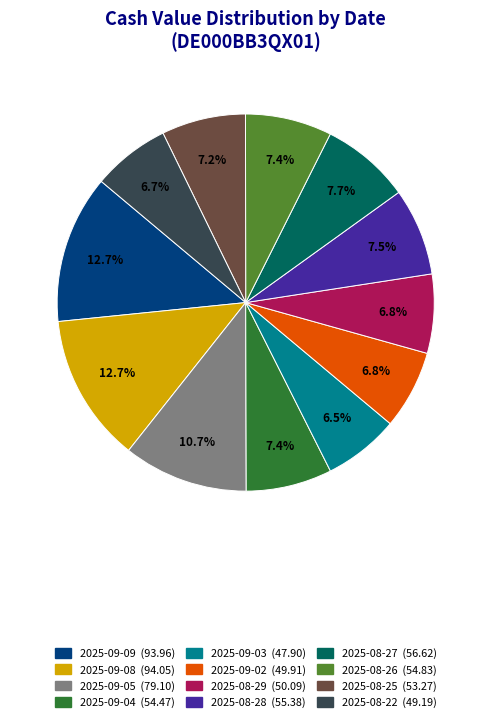

What is the total percentage of 2025-09-05 and 2025-08-28?

18.2%